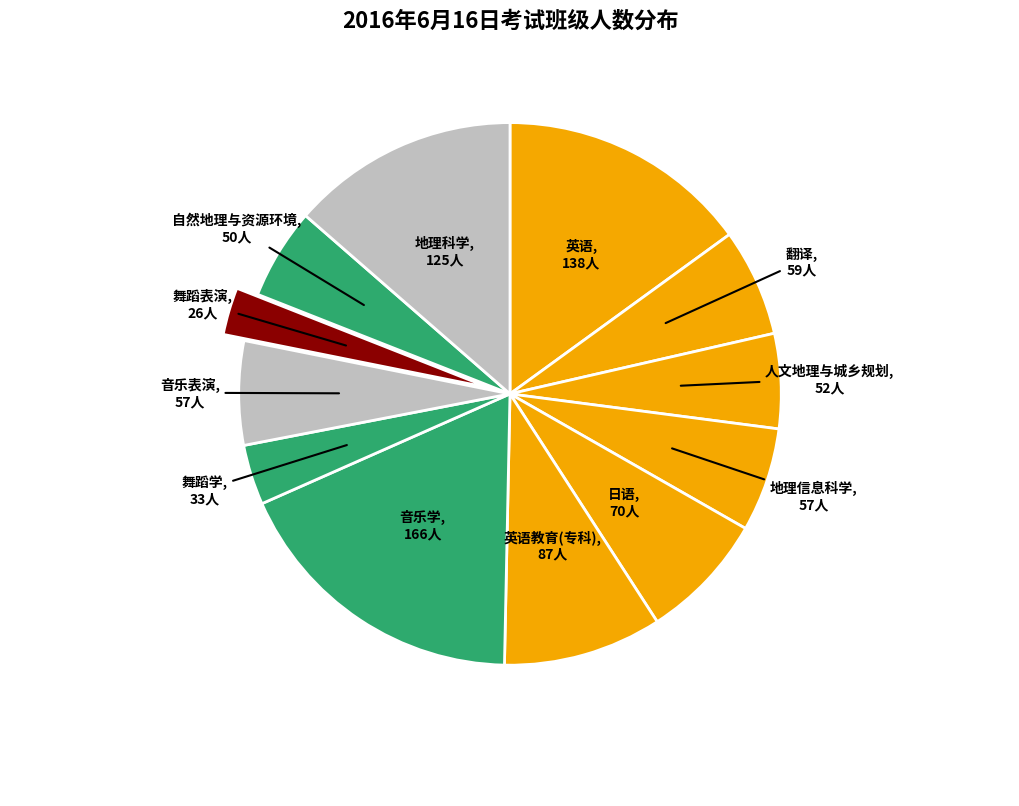

Which slice is the largest?

音乐学